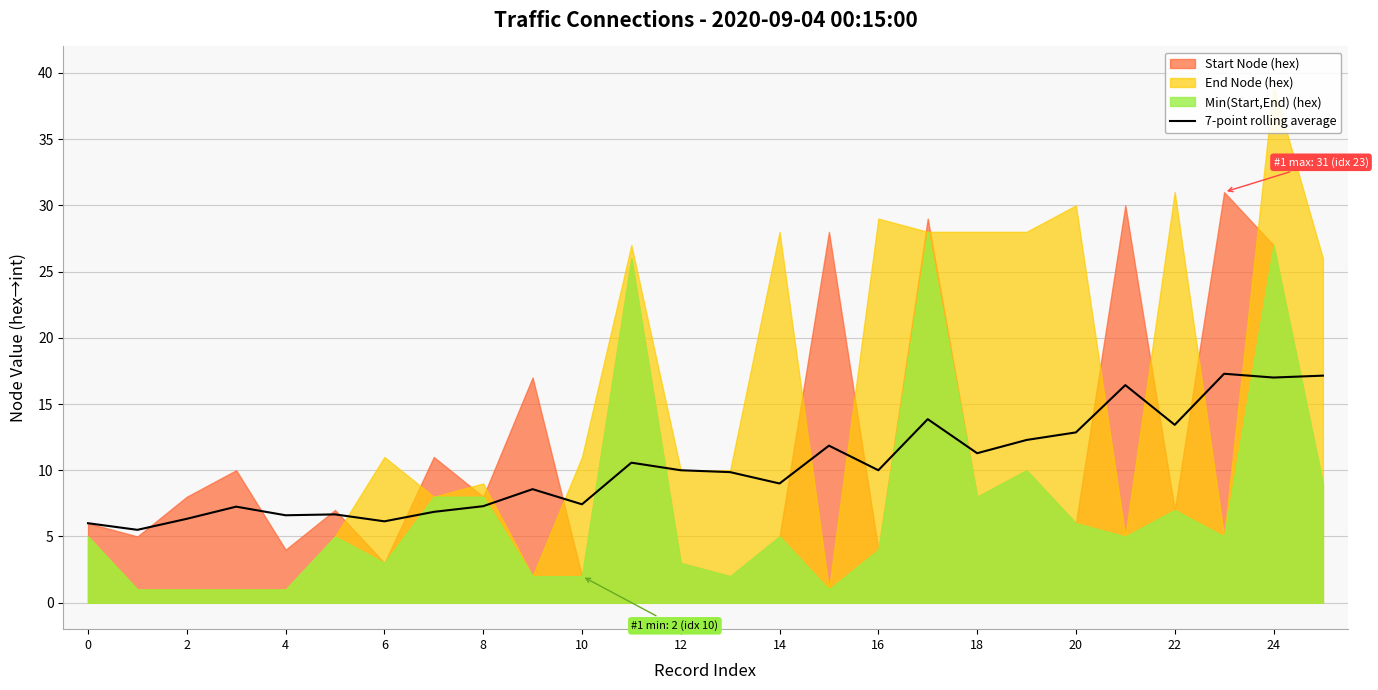

The value of 7-point rolling average at 4 is 6.6. True or false?

True